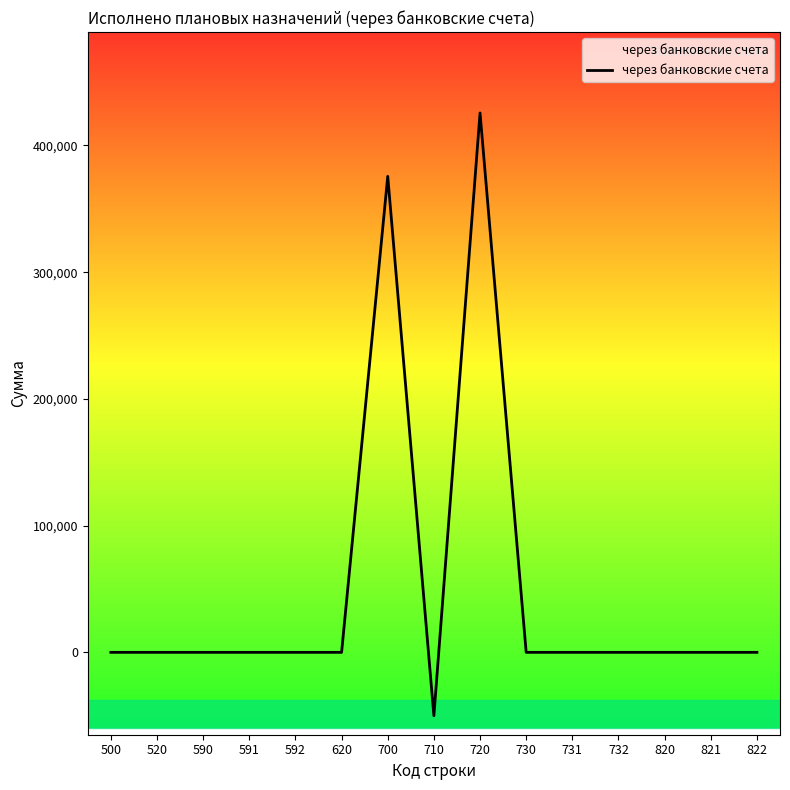

The value at 520 is -223302. True or false?

False